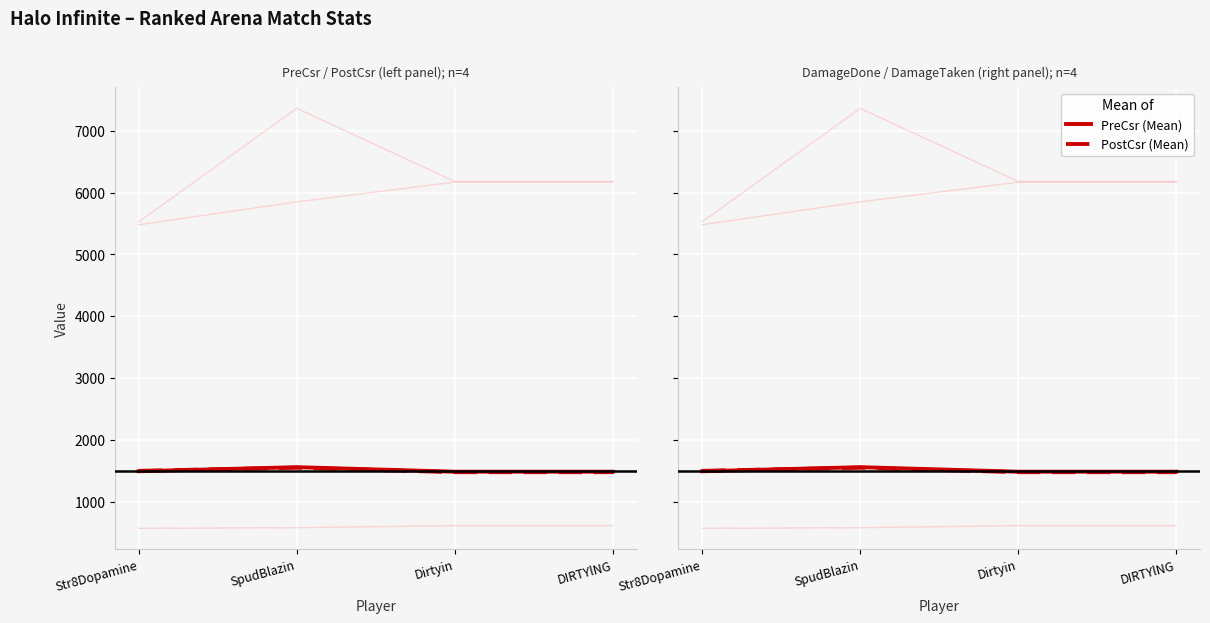

Is the value of ShotsFired at SpudBlazin greater than the value of DamageTaken at Dirtyin?

No